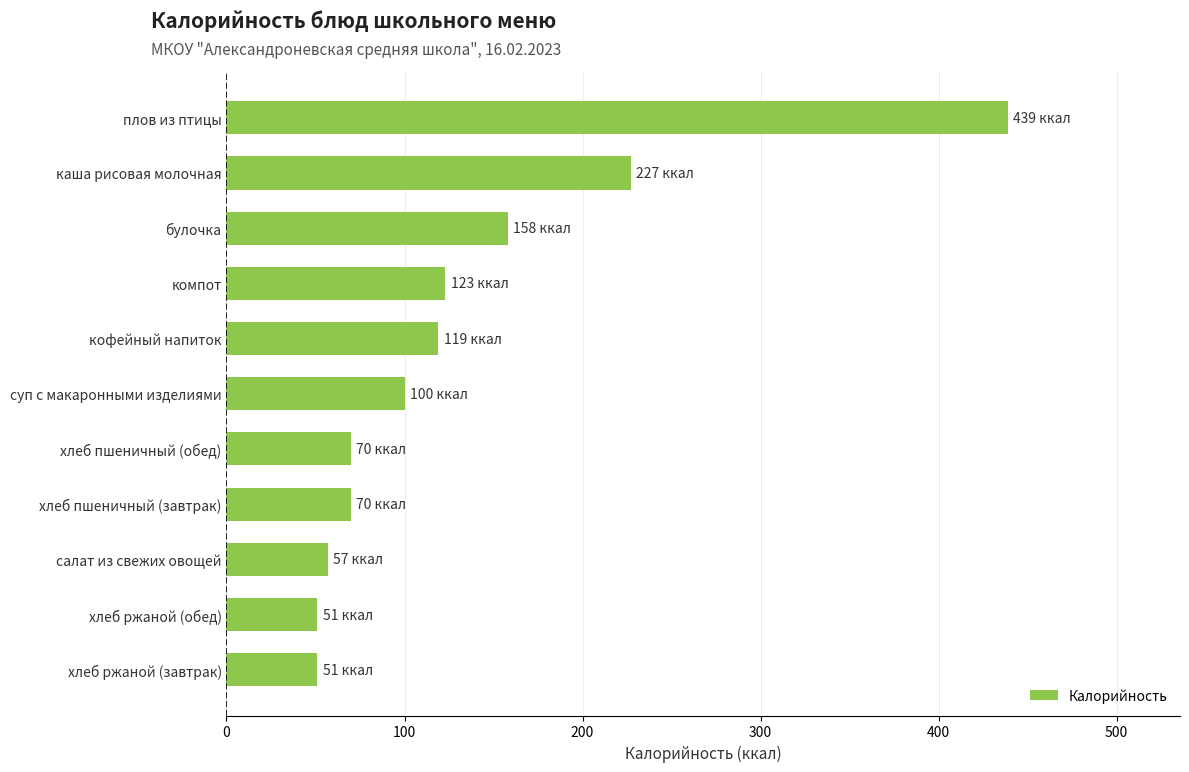

Read the value at суп с макаронными изделиями.

100